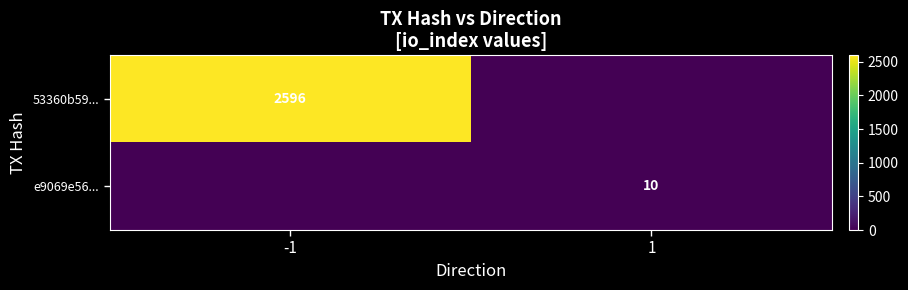

At which label is 53360b59... closest to 1298?

-1